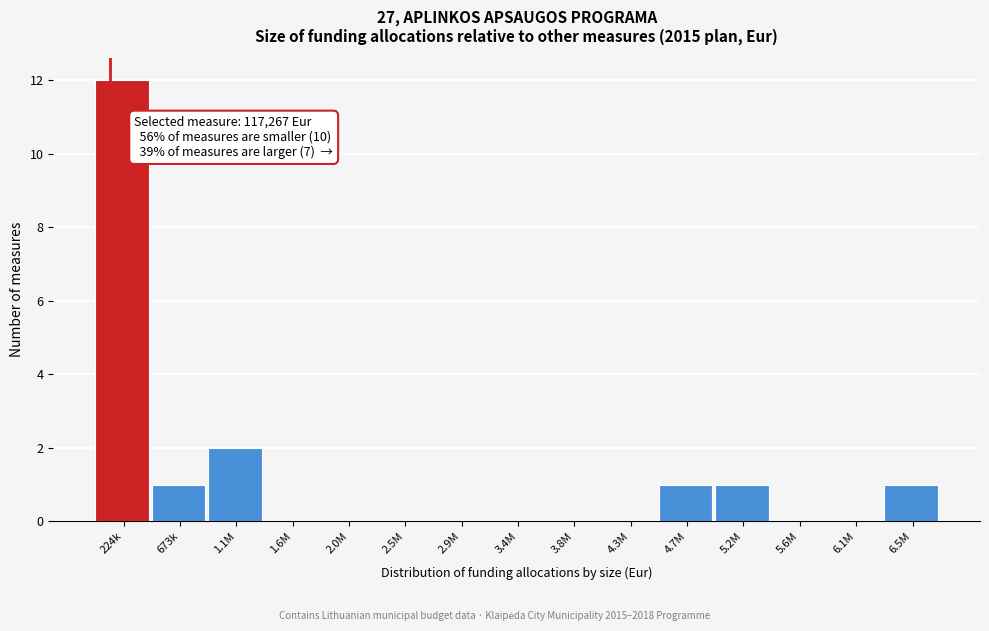

Reading right to left, what are all the values shown in this chart?

6.5M=1	6.1M=0	5.6M=0	5.2M=1	4.7M=1	4.3M=0	3.8M=0	3.4M=0	2.9M=0	2.5M=0	2.0M=0	1.6M=0	1.1M=2	673k=1	224k=12